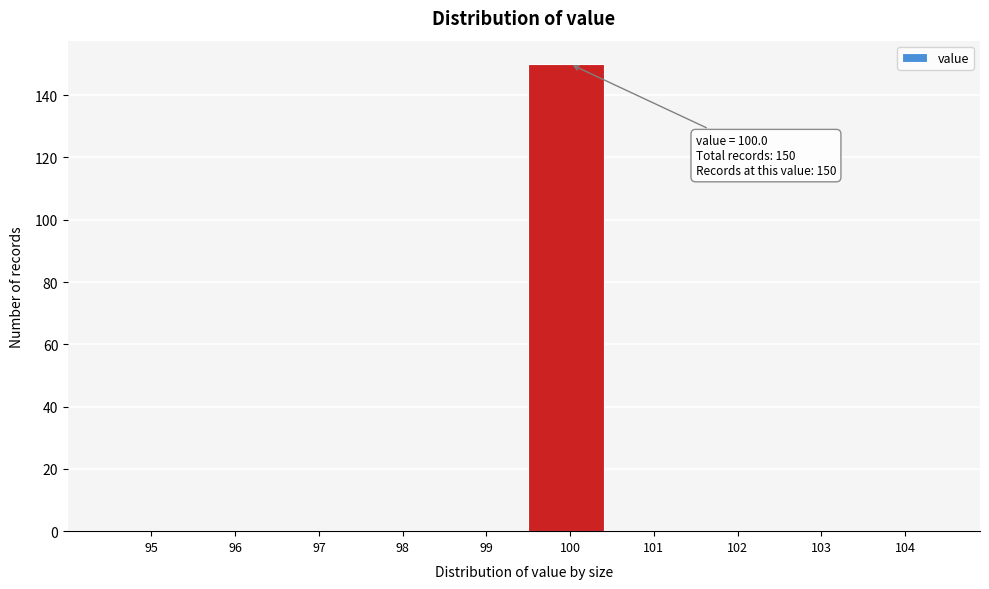

Reading left to right, what are all the values shown in this chart?

95=0	96=0	97=0	98=0	99=0	100=150	101=0	102=0	103=0	104=0